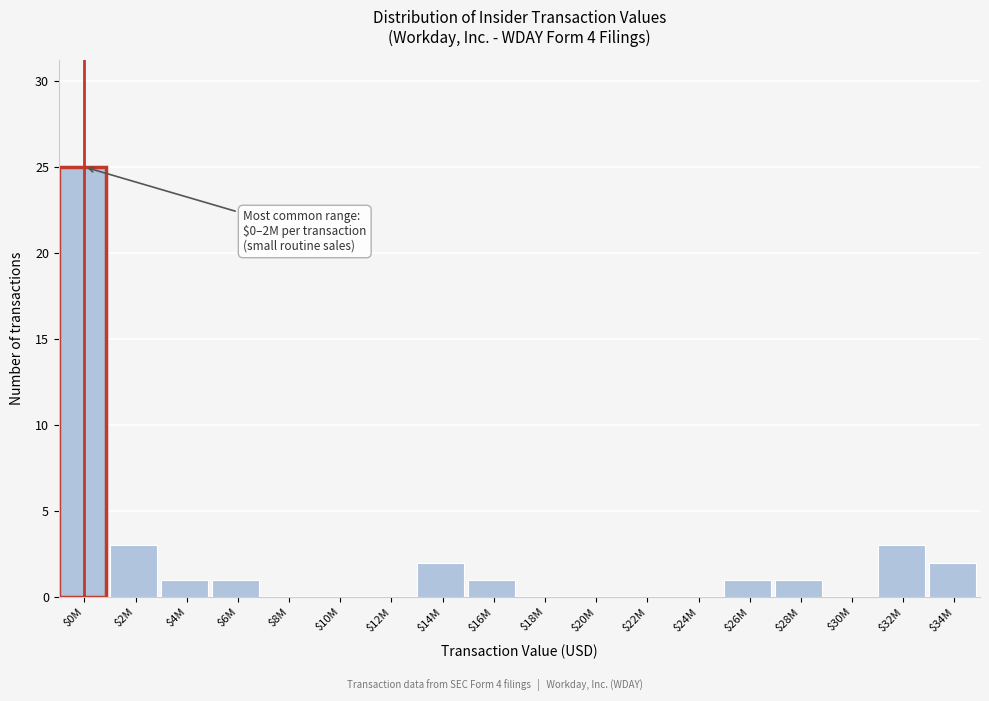

True or false: the data shows 0 at $28M.

False